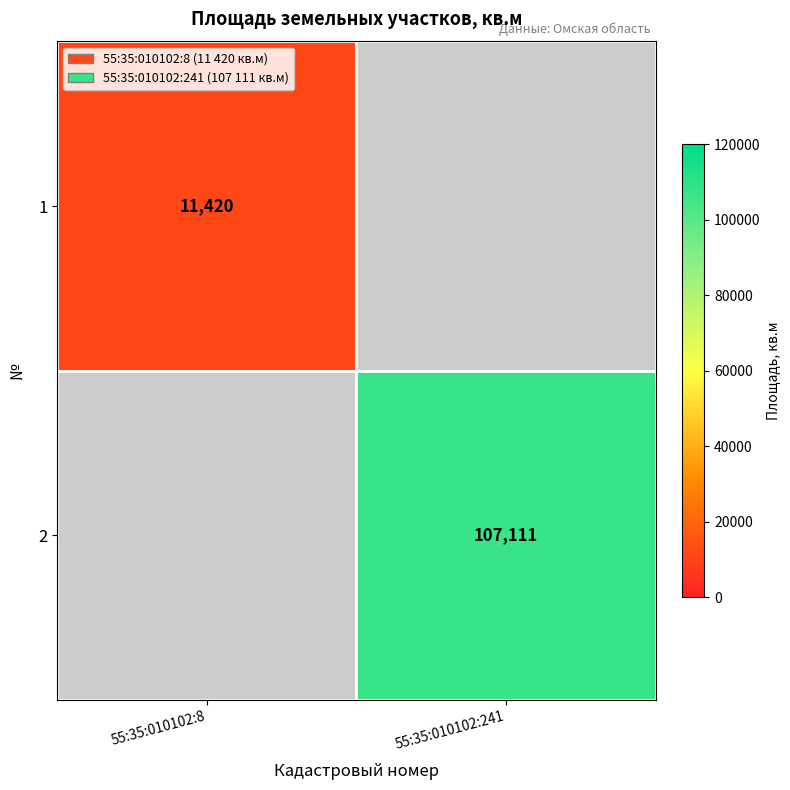

Is it true that 1 equals 6622 at 55:35:010102:8?

False